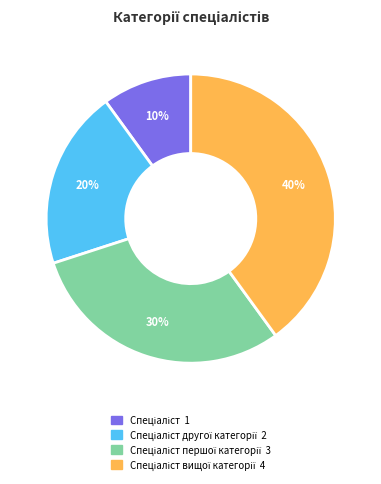

To the nearest percent, what is the average slice percentage?

25%